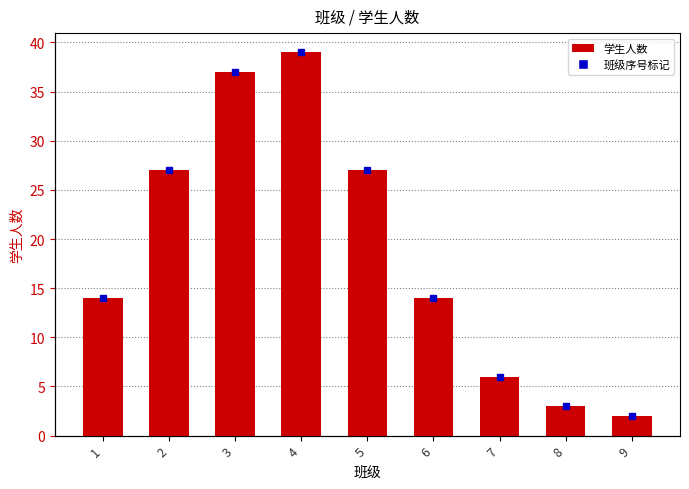

What is the change in value from 1 to 7?

-8